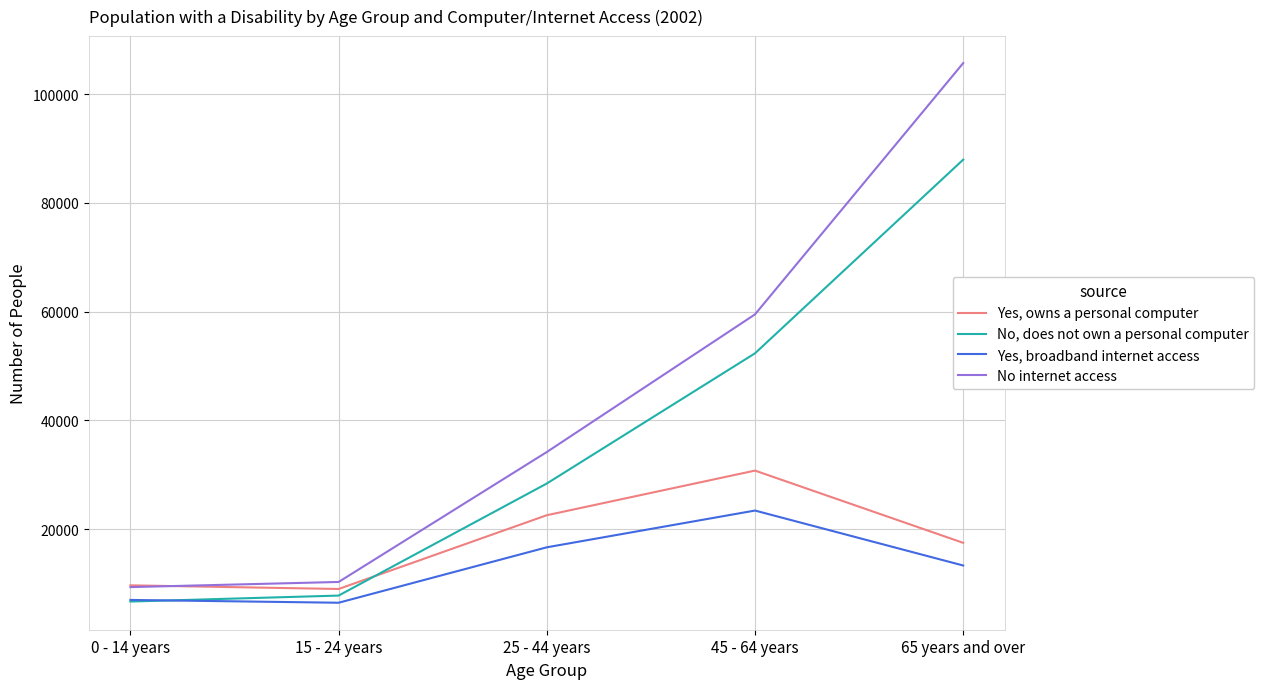

At which category is the sum across all series the highest?

65 years and over